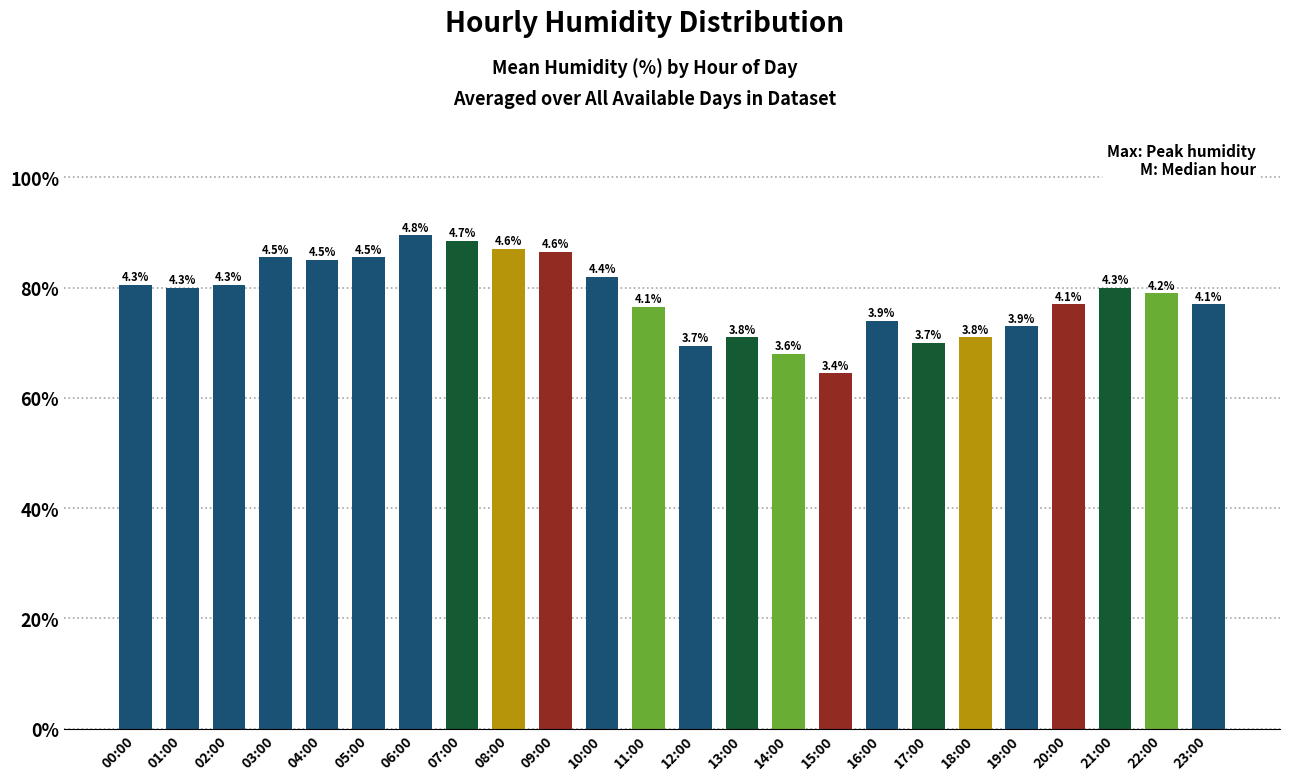

What is the change in value from 08:00 to 13:00?

-16.0